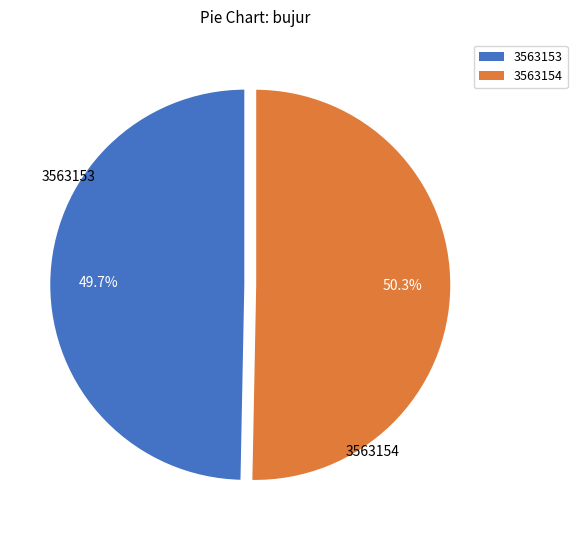

To the nearest percent, what is the difference between the largest and smallest slice percentages?

1%